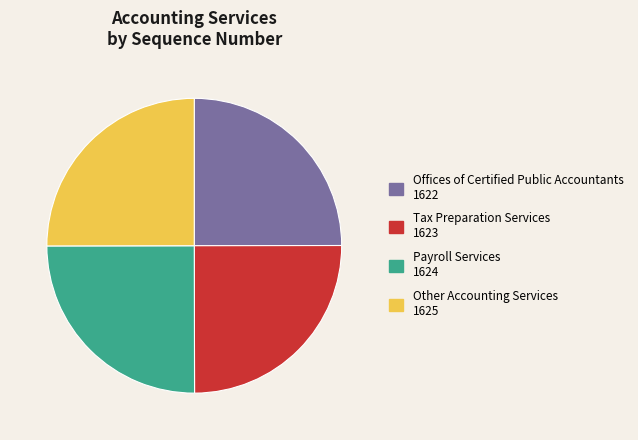

How many slices are in this pie chart?

4